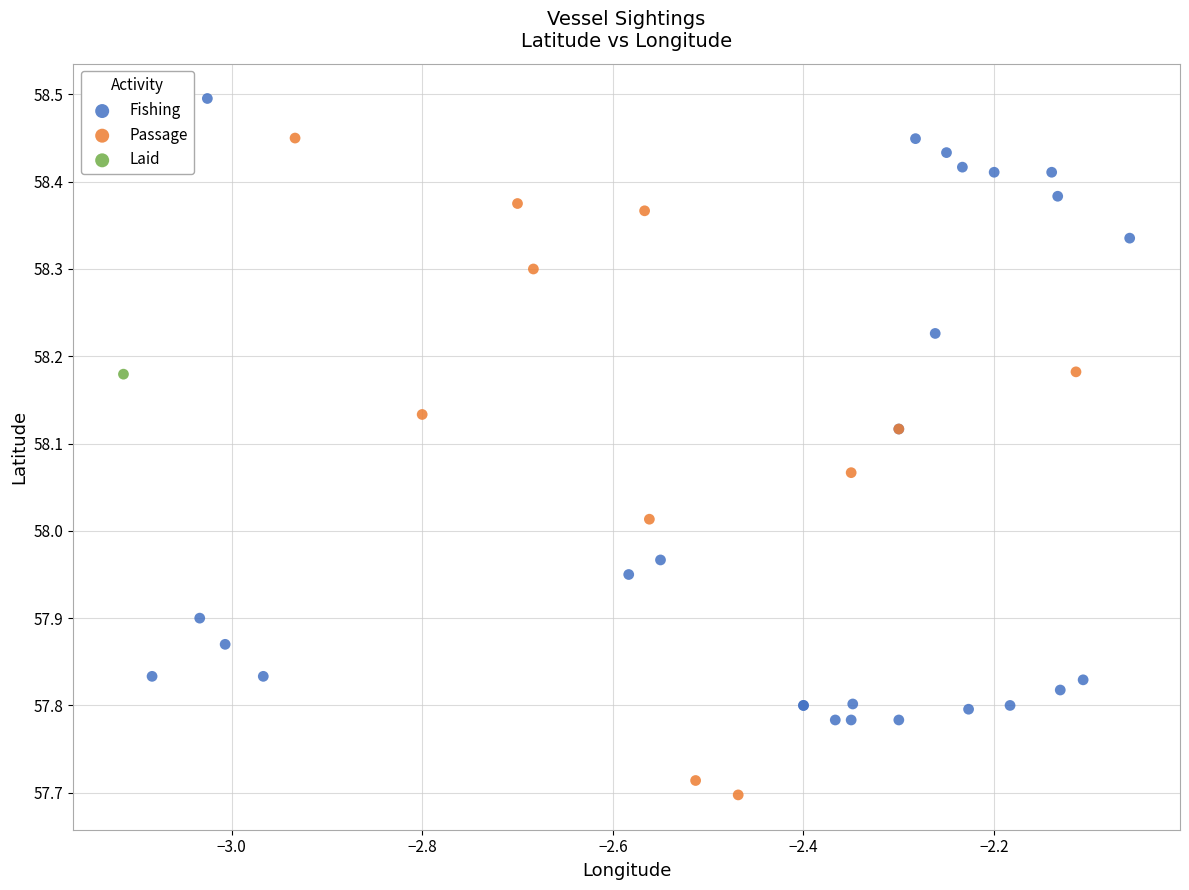

What are all the series names shown in the legend?

Fishing, Passage, Laid